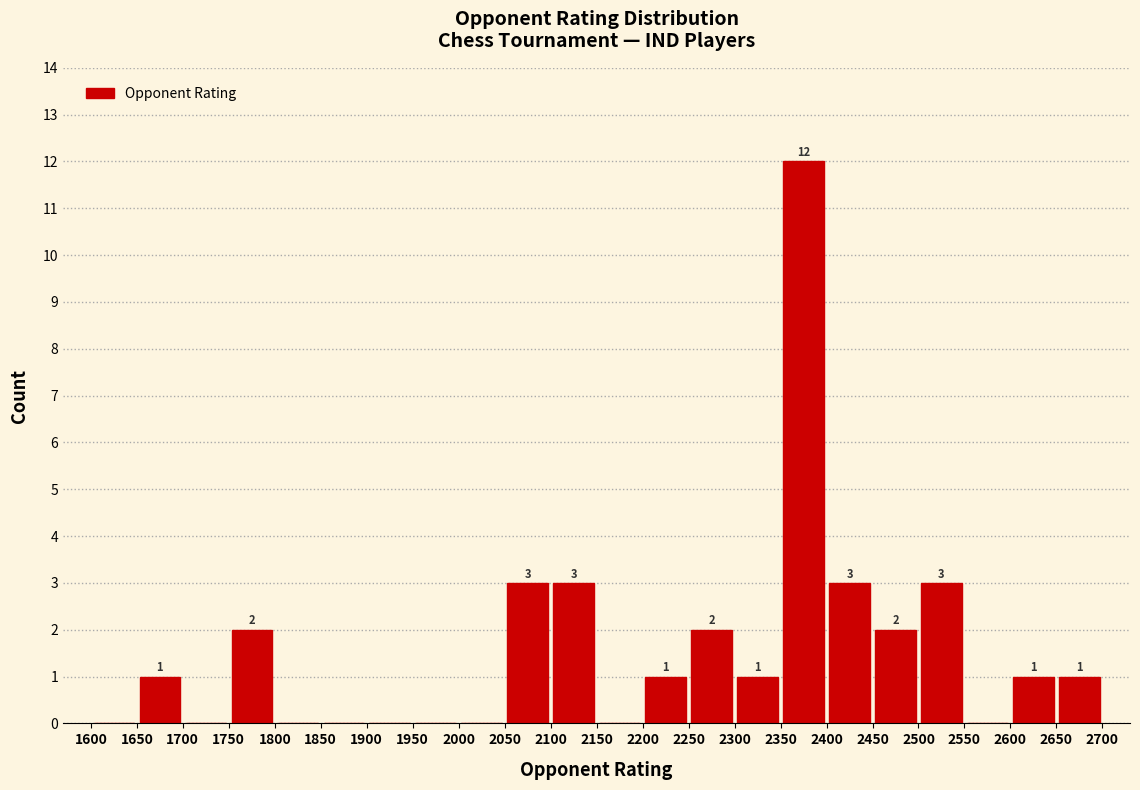

Over which range of the x-axis is the bar tallest?

2350 to 2400